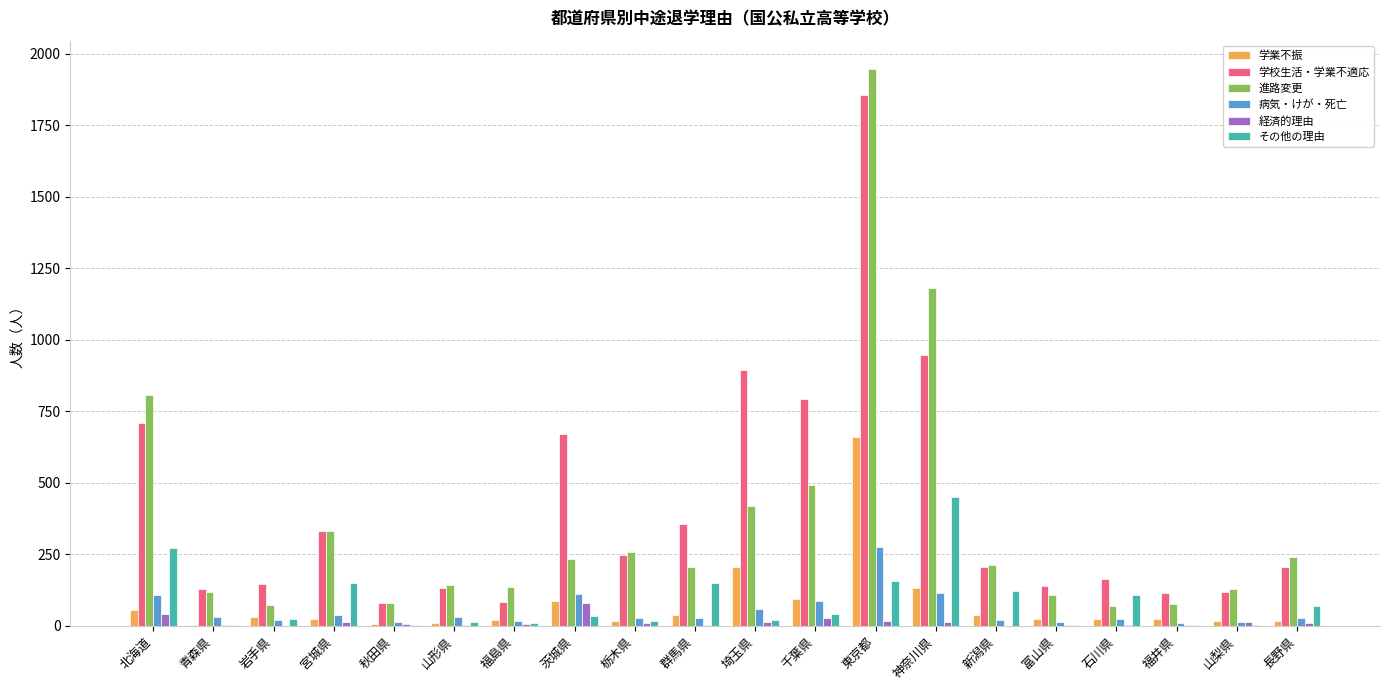

At which category does the chart reach its peak across all series?

東京都